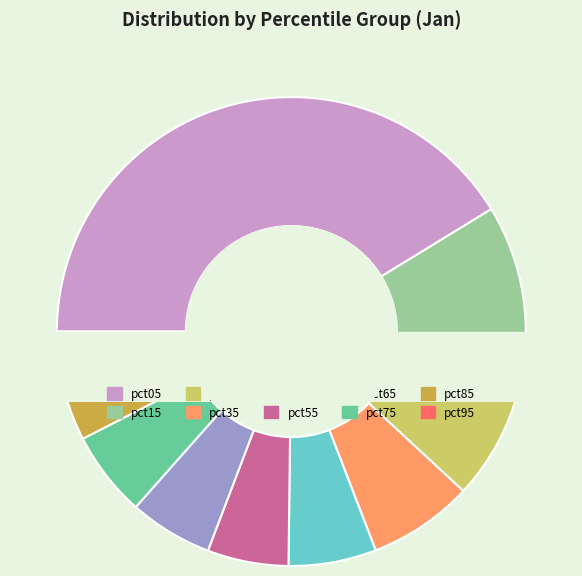

To the nearest percent, what is the average slice percentage?

10%